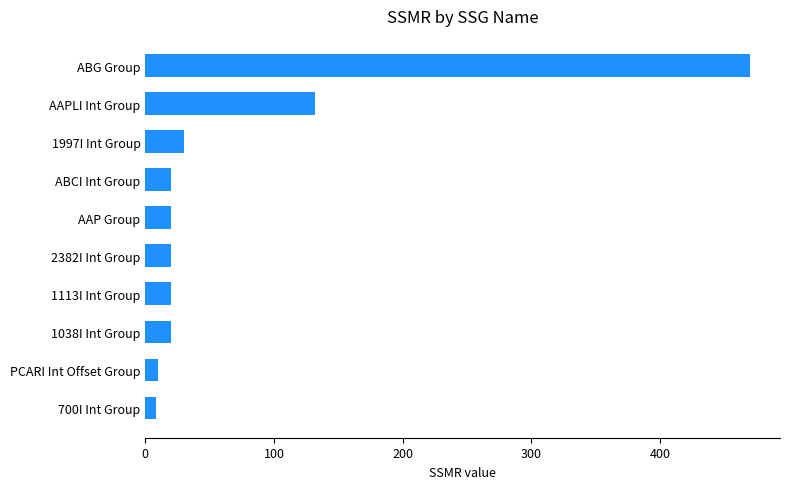

What is the difference between the maximum and minimum values?

462